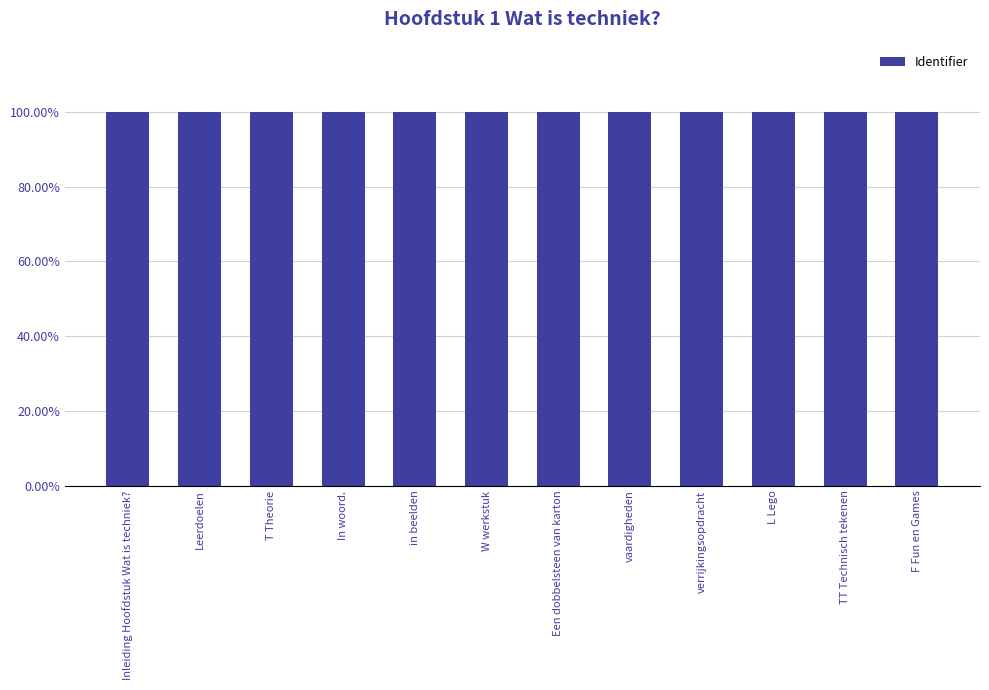

Reading right to left, what are all the values shown in this chart?

F Fun en Games=100.0	TT Technisch tekenen=100.0	L Lego=100.0	verrijkingsopdracht=100.0	vaardigheden=100.0	Een dobbelsteen van karton=100.0	W werkstuk=100.0	in beelden=100.0	In woord.=100.0	T Theorie=100.0	Leerdoelen=100.0	Inleiding Hoofdstuk Wat is techniek?=100.0